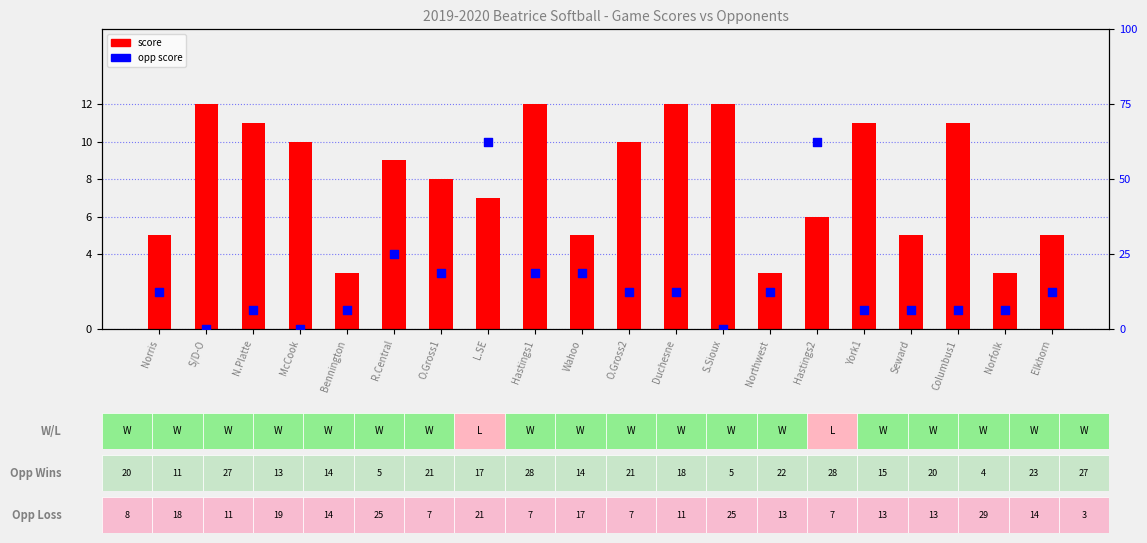

What is the total value across all series at Elkhorn?

7